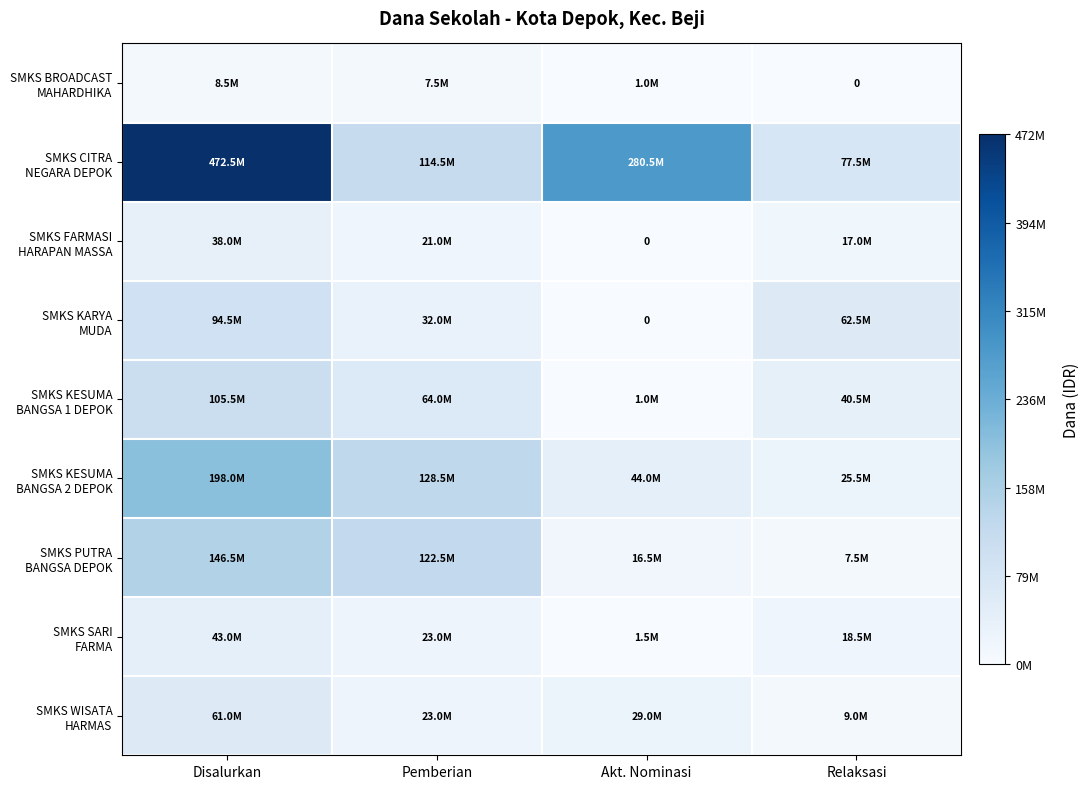

What is the minimum value for SMKS KESUMA BANGSA 1 DEPOK?

1000000